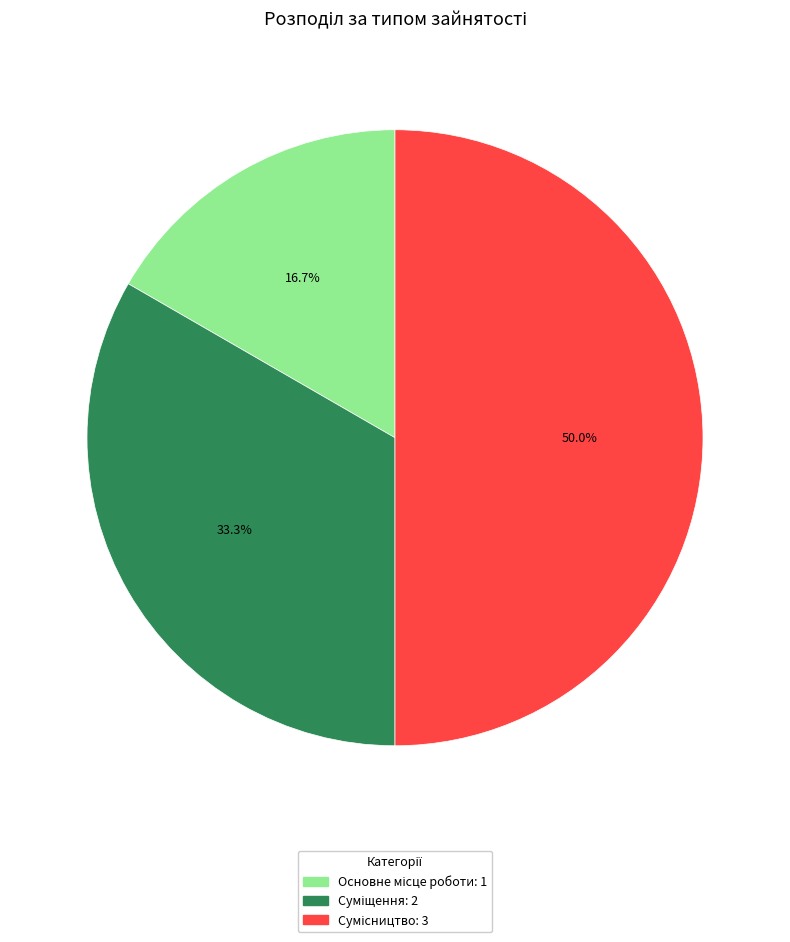

Which category has the biggest portion of the pie?

Сумісництво